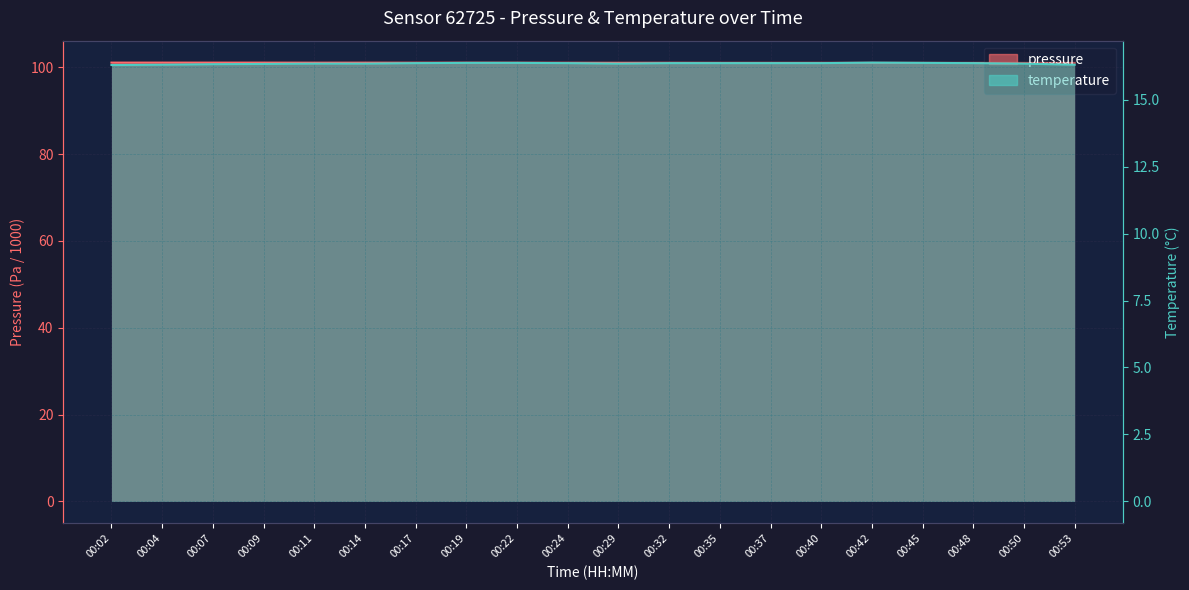

What is the minimum value shown in the chart?

16.3